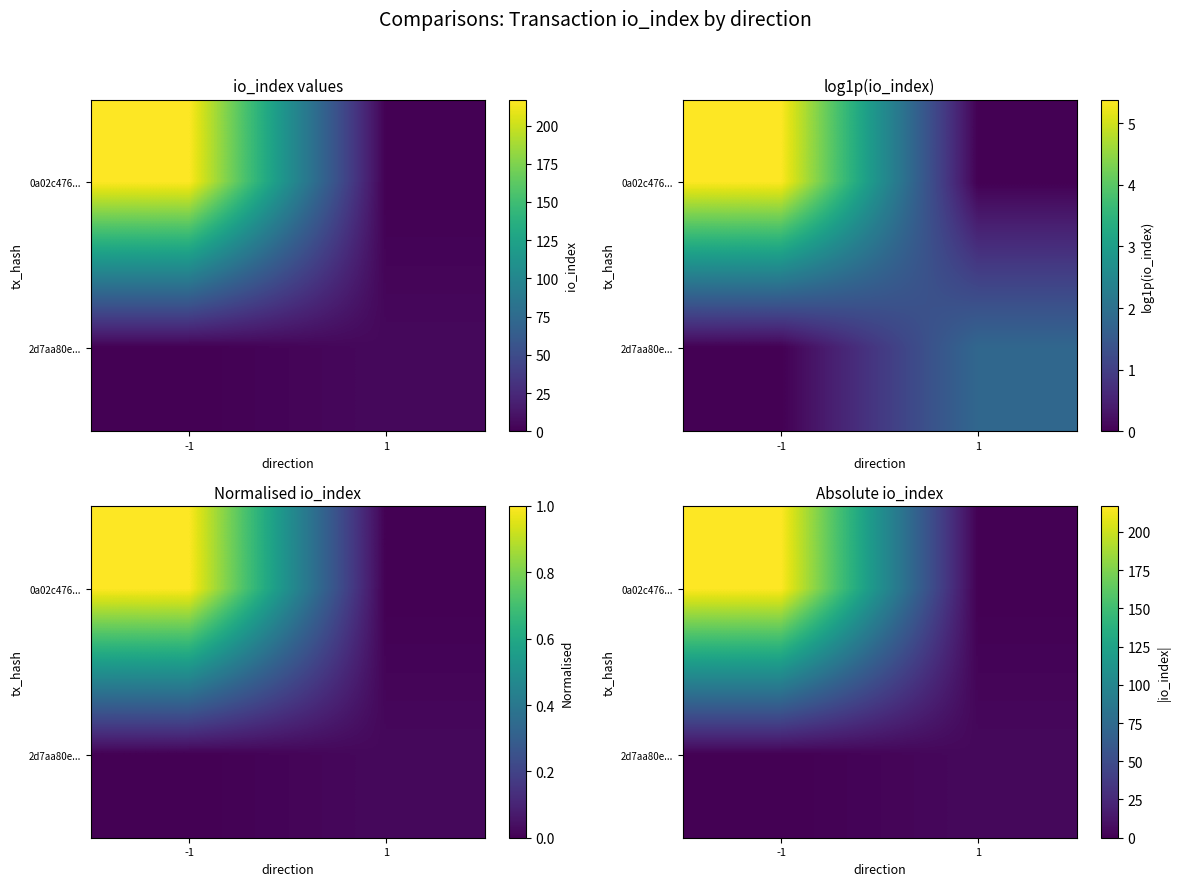

List the labels in order of 2d7aa80e... value, smallest first.

-1, 1